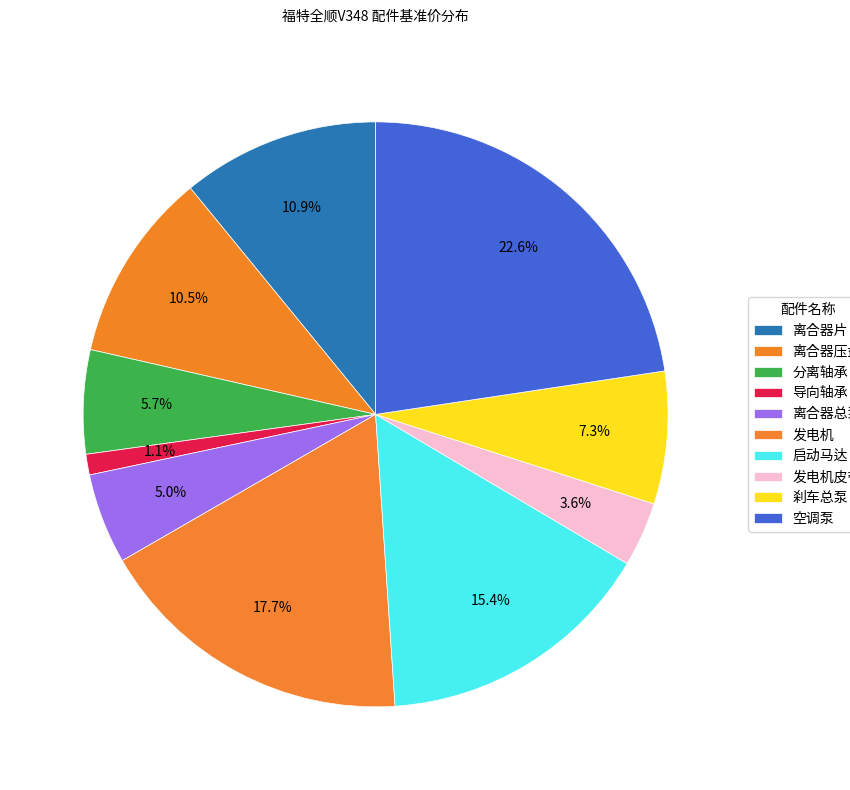

Rank the categories by value from lowest to highest.

导向轴承, 发电机皮带, 离合器总泵, 分离轴承, 刹车总泵, 离合器压盘, 离合器片, 启动马达, 发电机, 空调泵